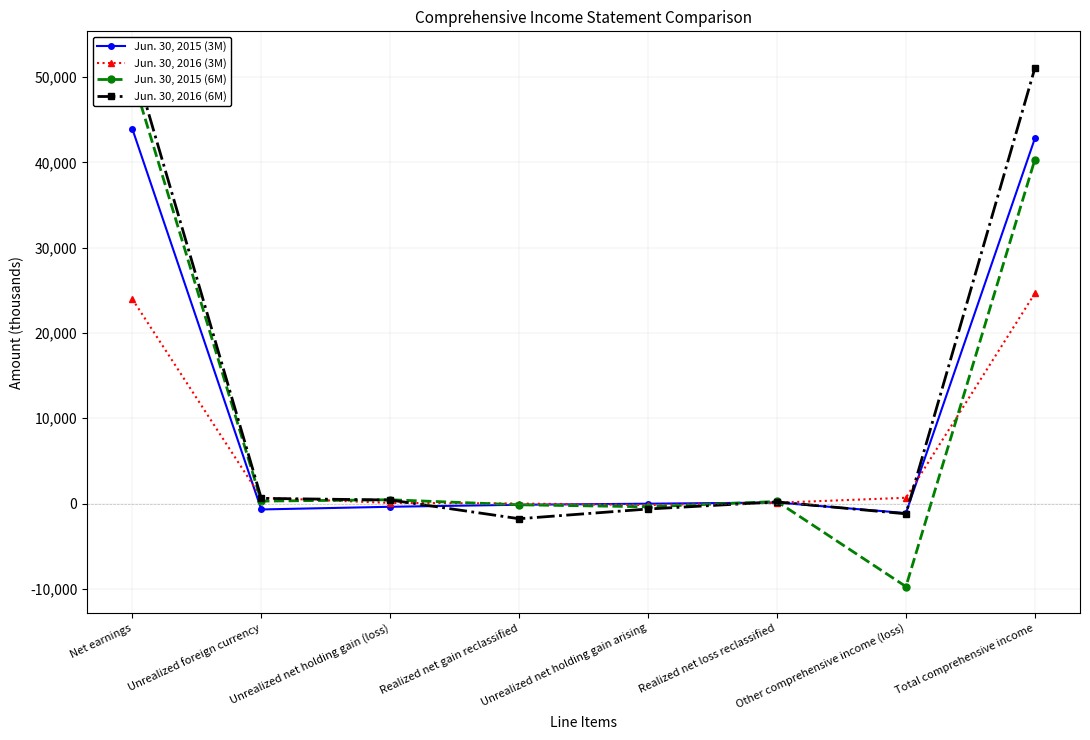

Which series has the largest total across all categories?

Jun. 30, 2016 (6M)